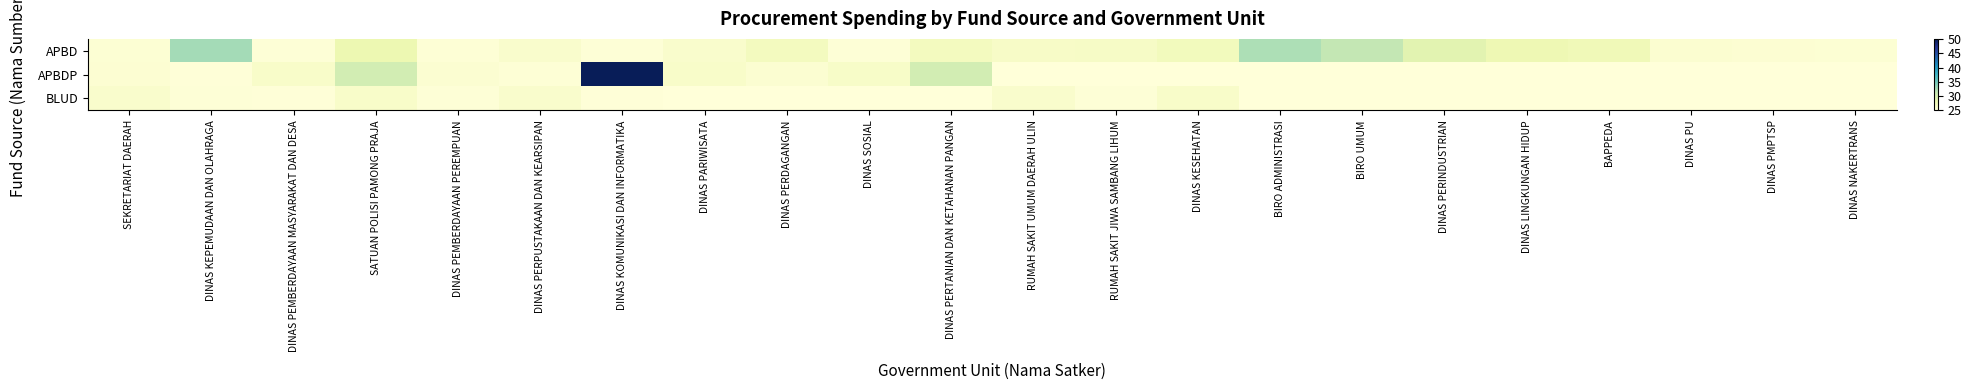

Reading left to right, extract all data points from this chart.

APBD: SEKRETARIAT DAERAH=25.4	DINAS KEPEMUDAAN DAN OLAHRAGA=32.7	DINAS PEMBERDAYAAN MASYARAKAT DAN DESA=25.2	SATUAN POLISI PAMONG PRAJA=28.1	DINAS PEMBERDAYAAN PEREMPUAN=25.3	DINAS PERPUSTAKAAN DAN KEARSIPAN=26.0	DINAS KOMUNIKASI DAN INFORMATIKA=25.2	DINAS PARIWISATA=26.0	DINAS PERDAGANGAN=27.0	DINAS SOSIAL=25.2	DINAS PERTANIAN DAN KETAHANAN PANGAN=27.0	RUMAH SAKIT UMUM DAERAH ULIN=26.4	RUMAH SAKIT JIWA SAMBANG LIHUM=26.5	DINAS KESEHATAN=27.2	BIRO ADMINISTRASI=32.3	BIRO UMUM=31.4	DINAS PERINDUSTRIAN=29.1	DINAS LINGKUNGAN HIDUP=27.9	BAPPEDA=27.6	DINAS PU=25.7	DINAS PMPTSP=25.6	DINAS NAKERTRANS=25.4
APBDP: SEKRETARIAT DAERAH=25.5	DINAS KEPEMUDAAN DAN OLAHRAGA=25.1	DINAS PEMBERDAYAAN MASYARAKAT DAN DESA=26.2	SATUAN POLISI PAMONG PRAJA=30.4	DINAS PEMBERDAYAAN PEREMPUAN=25.6	DINAS PERPUSTAKAAN DAN KEARSIPAN=25.3	DINAS KOMUNIKASI DAN INFORMATIKA=50.0	DINAS PARIWISATA=26.2	DINAS PERDAGANGAN=25.6	DINAS SOSIAL=26.3	DINAS PERTANIAN DAN KETAHANAN PANGAN=30.4	RUMAH SAKIT UMUM DAERAH ULIN=25.0	RUMAH SAKIT JIWA SAMBANG LIHUM=25.0	DINAS KESEHATAN=25.0	BIRO ADMINISTRASI=25.0	BIRO UMUM=25.0	DINAS PERINDUSTRIAN=25.0	DINAS LINGKUNGAN HIDUP=25.0	BAPPEDA=25.0	DINAS PU=25.0	DINAS PMPTSP=25.0	DINAS NAKERTRANS=25.0
BLUD: SEKRETARIAT DAERAH=26.0	DINAS KEPEMUDAAN DAN OLAHRAGA=25.3	DINAS PEMBERDAYAAN MASYARAKAT DAN DESA=25.1	SATUAN POLISI PAMONG PRAJA=26.2	DINAS PEMBERDAYAAN PEREMPUAN=25.3	DINAS PERPUSTAKAAN DAN KEARSIPAN=26.0	DINAS KOMUNIKASI DAN INFORMATIKA=25.1	DINAS PARIWISATA=25.0	DINAS PERDAGANGAN=25.0	DINAS SOSIAL=25.0	DINAS PERTANIAN DAN KETAHANAN PANGAN=25.0	RUMAH SAKIT UMUM DAERAH ULIN=26.0	RUMAH SAKIT JIWA SAMBANG LIHUM=25.3	DINAS KESEHATAN=26.2	BIRO ADMINISTRASI=25.0	BIRO UMUM=25.0	DINAS PERINDUSTRIAN=25.0	DINAS LINGKUNGAN HIDUP=25.0	BAPPEDA=25.0	DINAS PU=25.0	DINAS PMPTSP=25.0	DINAS NAKERTRANS=25.0